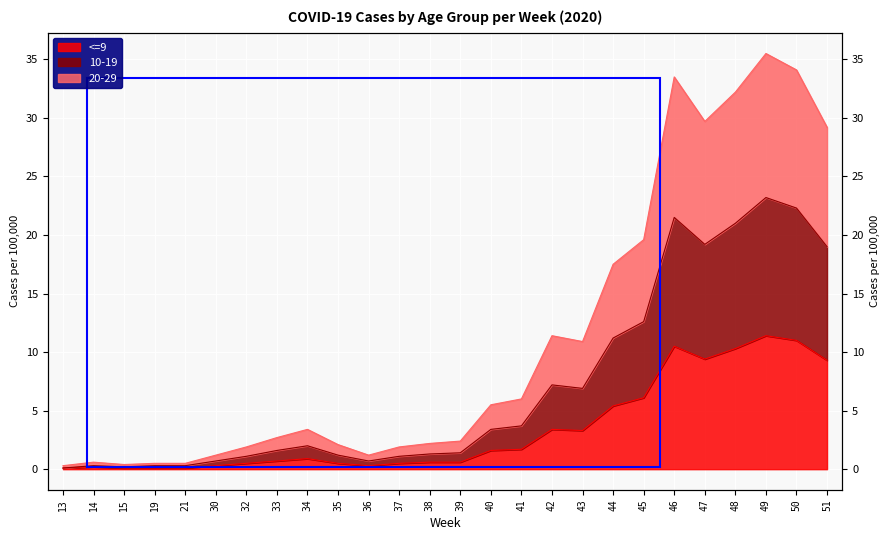

True or false: <=9 and 10-19 cross at least once.

False